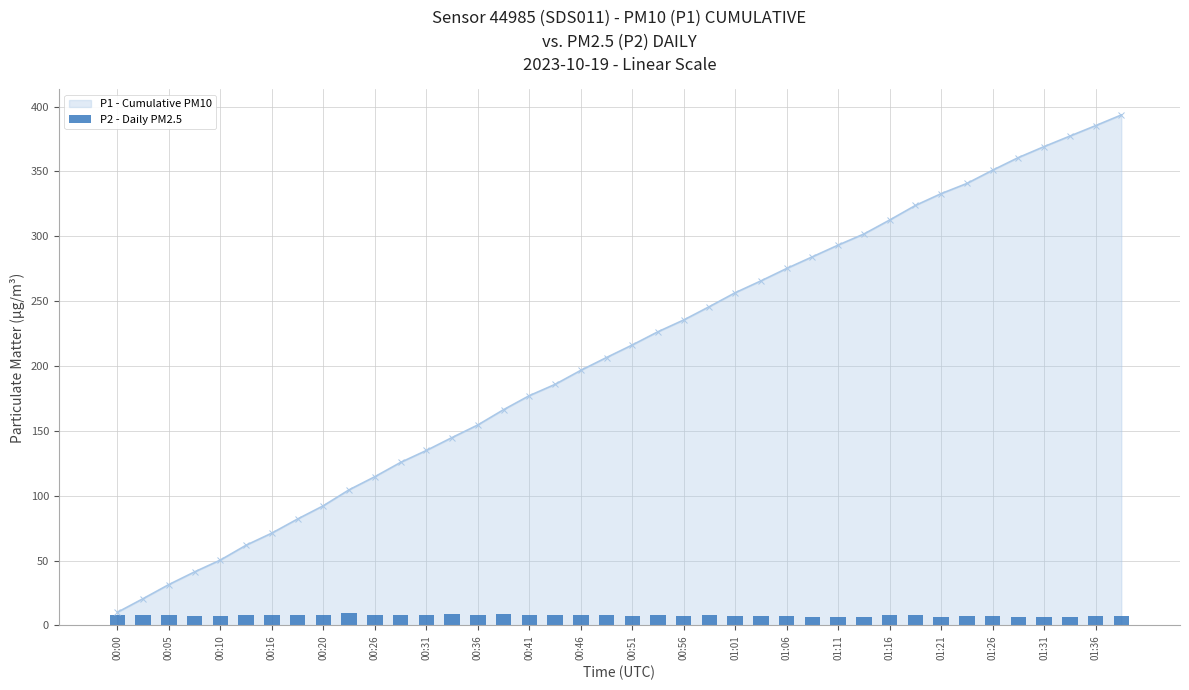

The value of P1 - Cumulative PM10 at 00:36 is 154.5. True or false?

True